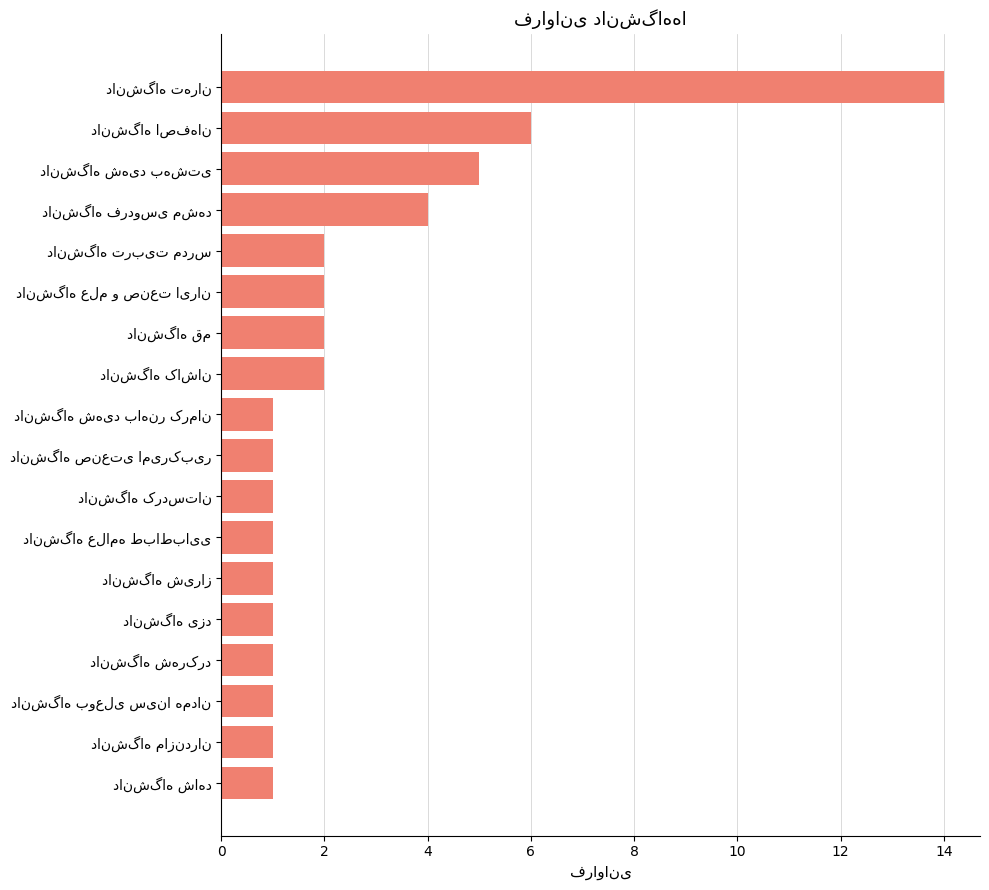

Are the bars horizontal?

Yes